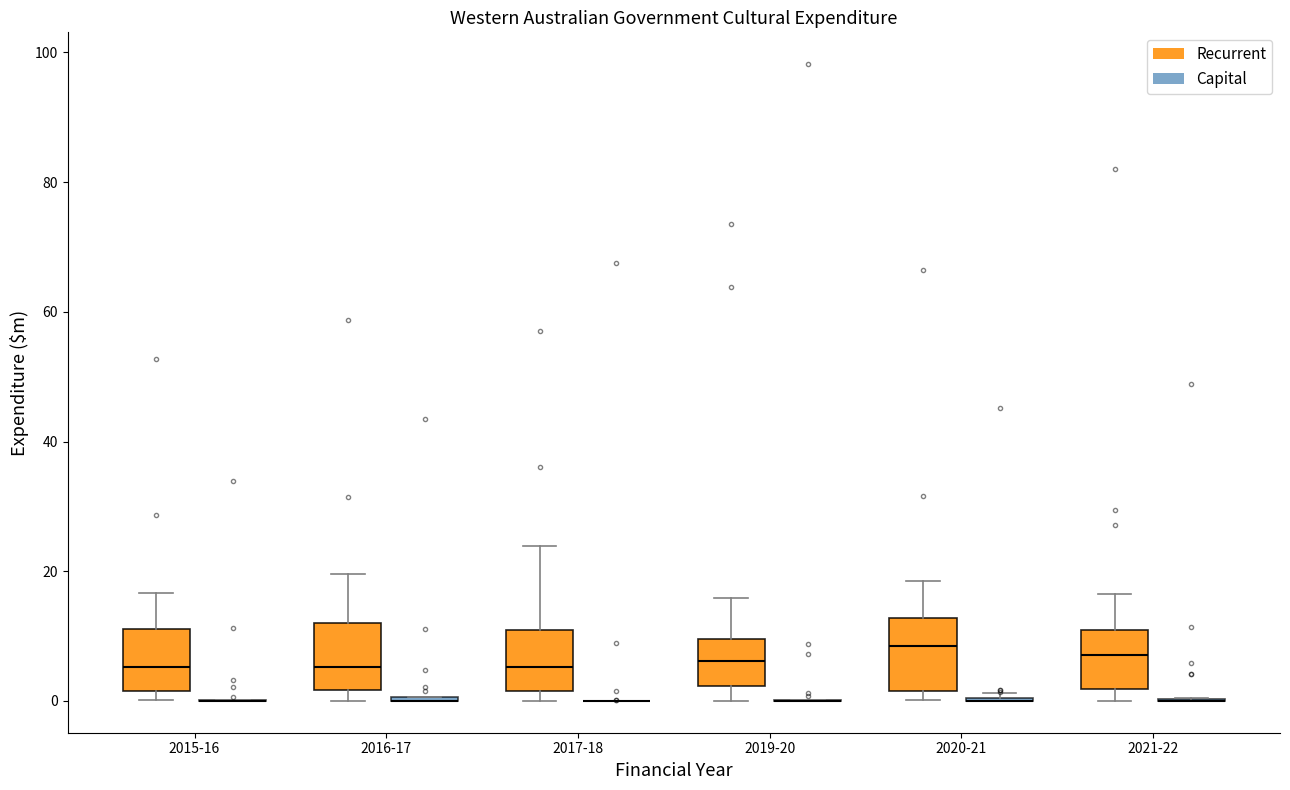

Reading left to right, read every box against the y-axis: the position of its median line, the range the box covers, and the ends of its whiskers. The values are not printed on the chart, so give them approximately, as read against the axis.

2015-16 (Recurrent): median 6, box 2 to 12, whiskers 0 to 16
2015-16 (Capital): box collapsed to a line at 0, whiskers 0 to 0
2016-17 (Recurrent): median 6, box 2 to 12, whiskers 0 to 20
2016-17 (Capital): box collapsed to a line at 0, whiskers 0 to 0
2017-18 (Recurrent): median 6, box 2 to 12, whiskers 0 to 24
2017-18 (Capital): box collapsed to a line at 0, whiskers 0 to 0
2019-20 (Recurrent): median 6, box 2 to 10, whiskers 0 to 16
2019-20 (Capital): box collapsed to a line at 0, whiskers 0 to 0
2020-21 (Recurrent): median 8, box 2 to 12, whiskers 0 to 18
2020-21 (Capital): box collapsed to a line at 0, whiskers 0 to 2
2021-22 (Recurrent): median 8, box 2 to 10, whiskers 0 to 16
2021-22 (Capital): box collapsed to a line at 0, whiskers 0 to 0